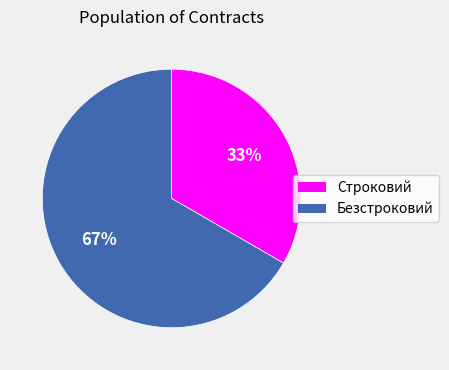

To the nearest percent, what is the combined percentage of Строковий and Безстроковий?

100%